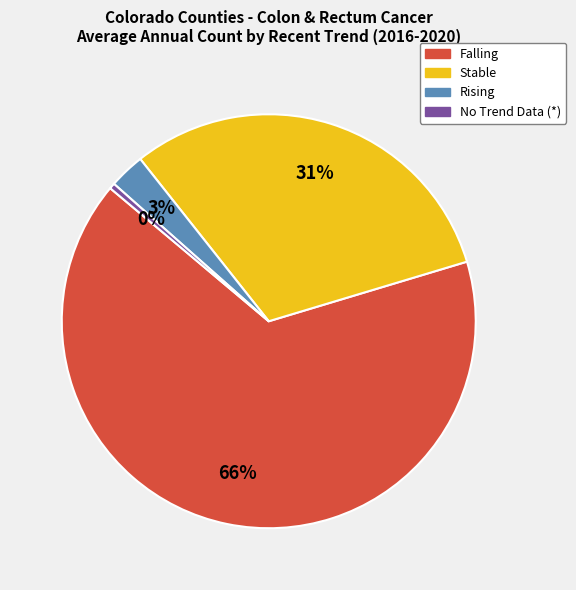

To the nearest percent, what is the average slice percentage?

25%